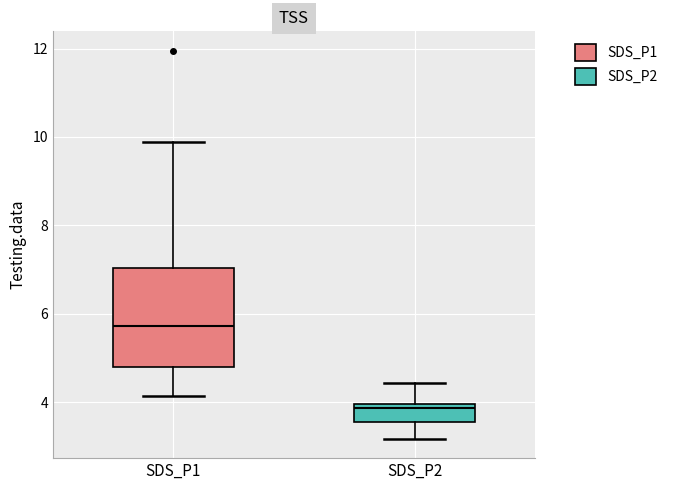

Which box has the highest median line?

SDS_P1